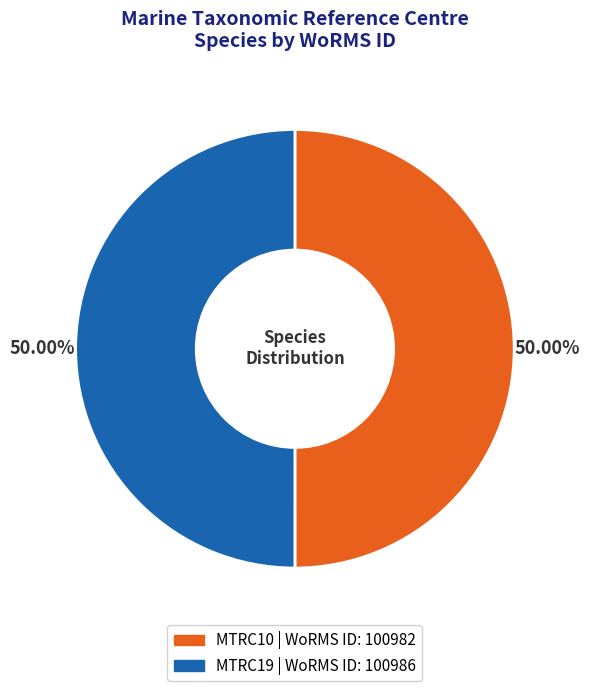

Is the sum of MTRC10 and MTRC19 greater than half?

Yes